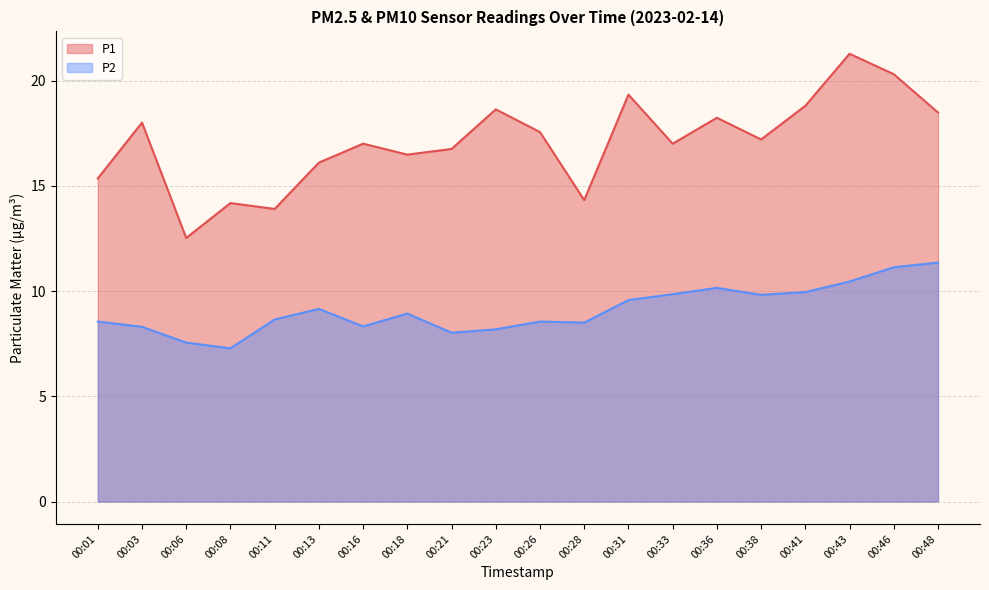

What is the difference between the highest and lowest values at 00:38?

7.4